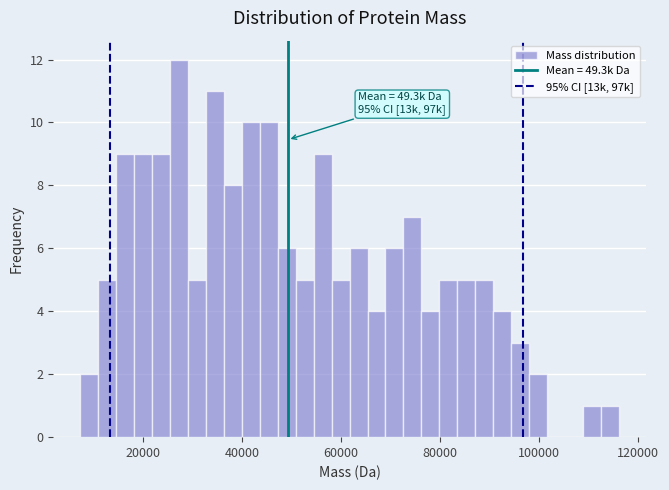

Read against the x-axis, roughly where is the centre of the tallest bar?

28000